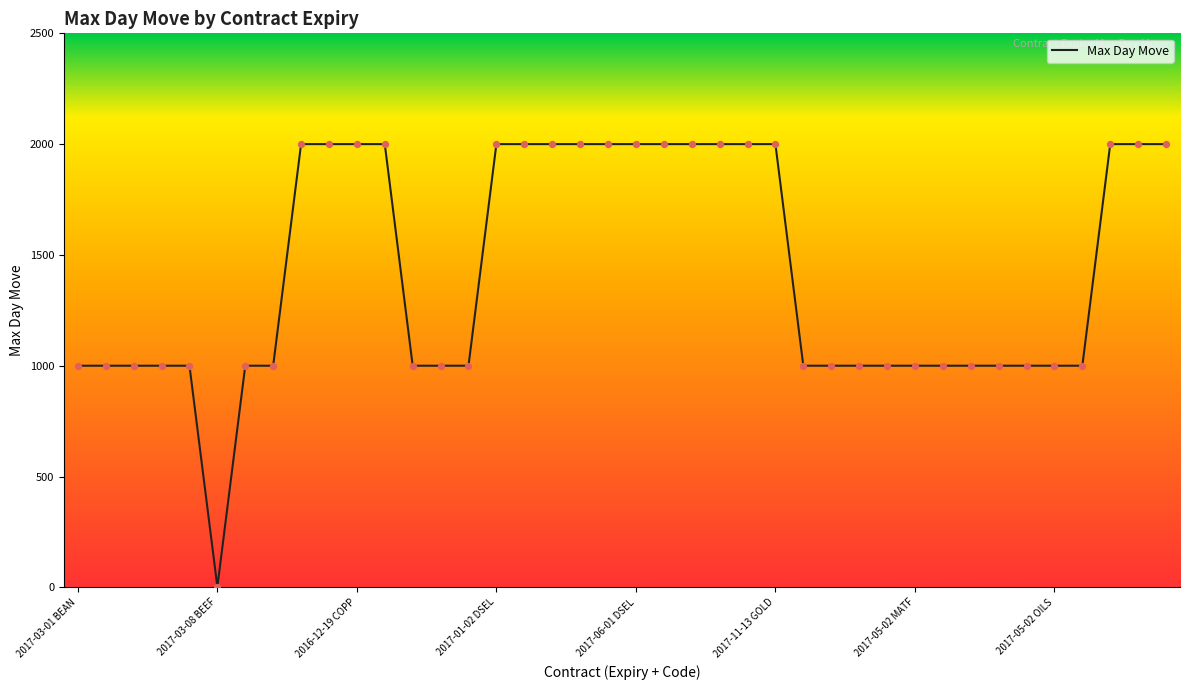

What is the greatest value displayed?

2000